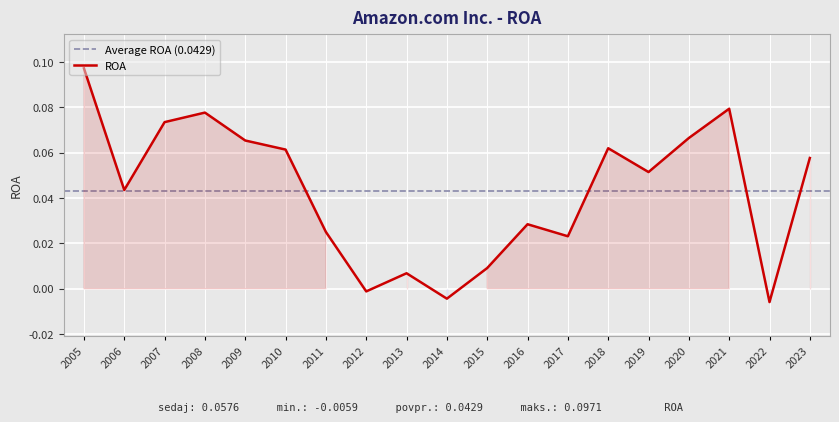

Reading right to left, what are all the values shown in this chart?

2023=0.1	2022=-0.0	2021=0.1	2020=0.1	2019=0.1	2018=0.1	2017=0.0	2016=0.0	2015=0.0	2014=-0.0	2013=0.0	2012=-0.0	2011=0.0	2010=0.1	2009=0.1	2008=0.1	2007=0.1	2006=0.0	2005=0.1